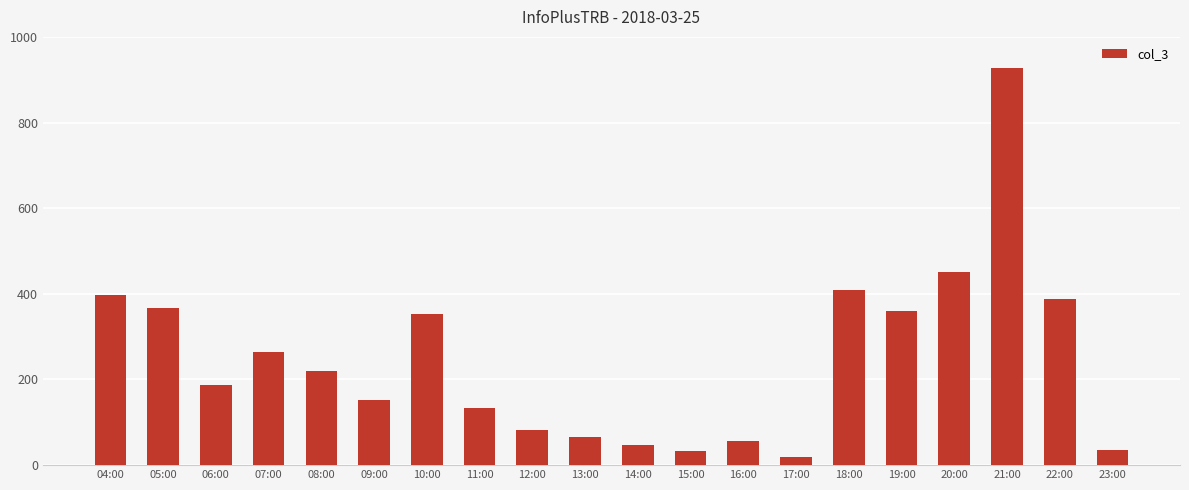

What is the greatest value displayed?

928